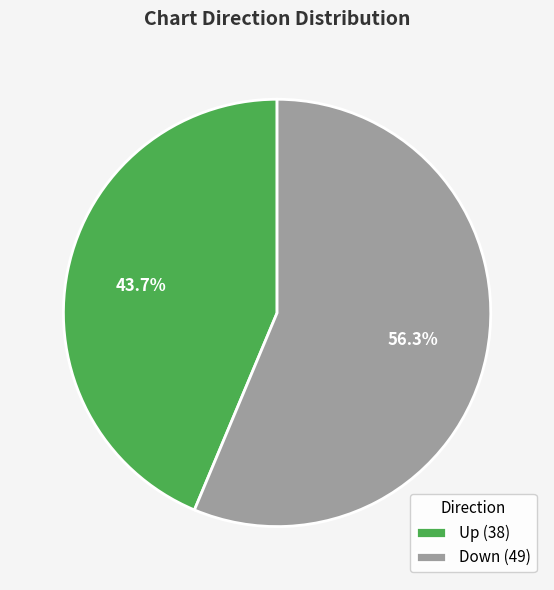

How many slices are in this pie chart?

2